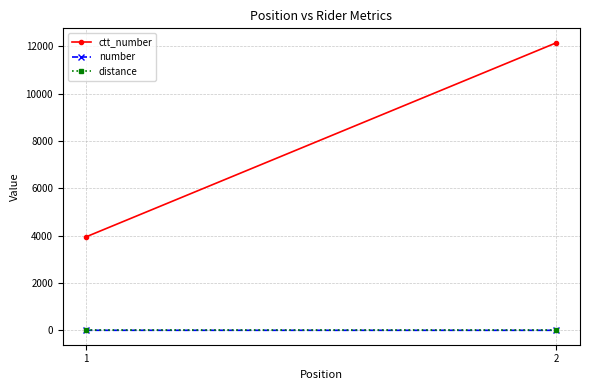

What is the sum of the number values at 1 and 2?

3